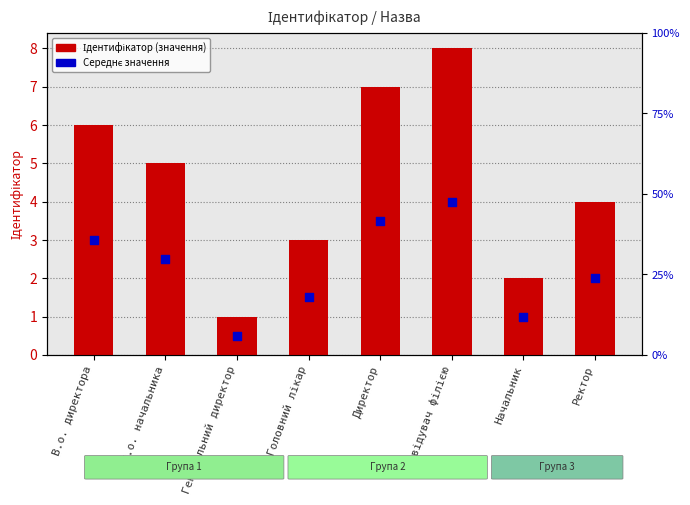

Which series contains the highest Y value?

Ідентифікатор (значення)